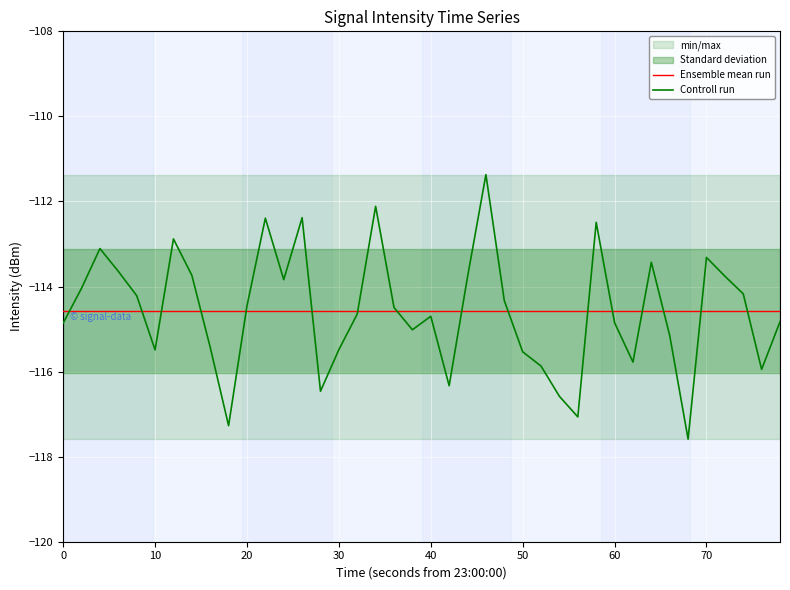

Read the Ensemble mean run value at 70.

-114.6